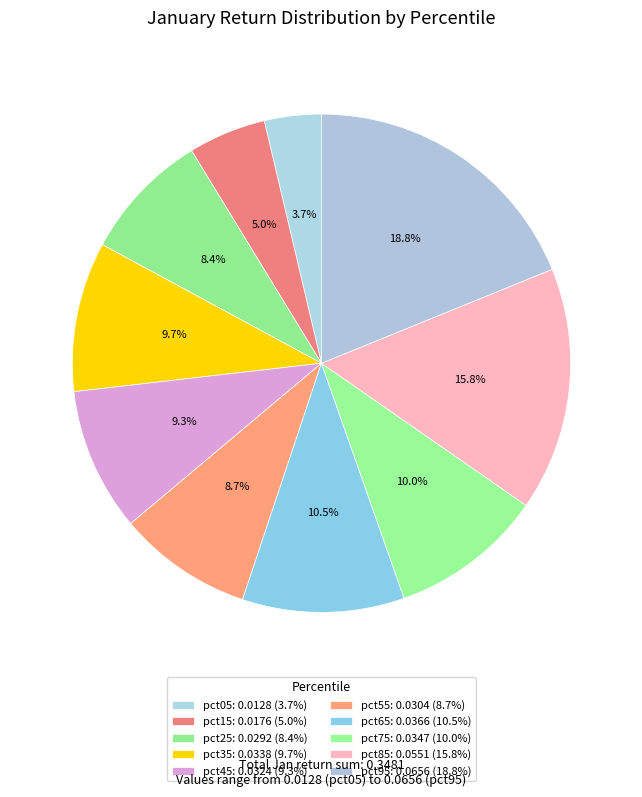

How many segments does this pie chart have?

10